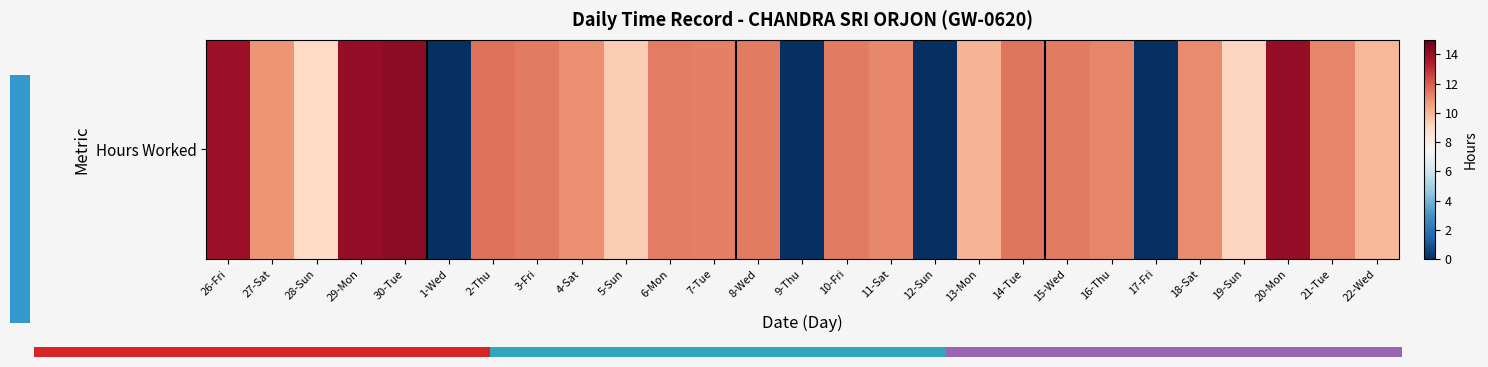

Reading right to left, list all the values displayed in this chart.

22-Wed=10.0	21-Tue=11.2	20-Mon=14.1	19-Sun=9.1	18-Sat=11.1	17-Fri=0.0	16-Thu=11.2	15-Wed=11.4	14-Tue=11.5	13-Mon=10.0	12-Sun=0.0	11-Sat=11.1	10-Fri=11.4	9-Thu=0.0	8-Wed=11.4	7-Tue=11.3	6-Mon=11.4	5-Sun=9.4	4-Sat=10.9	3-Fri=11.4	2-Thu=11.6	1-Wed=0.0	30-Tue=14.2	29-Mon=14.1	28-Sun=9.0	27-Sat=10.8	26-Fri=13.9